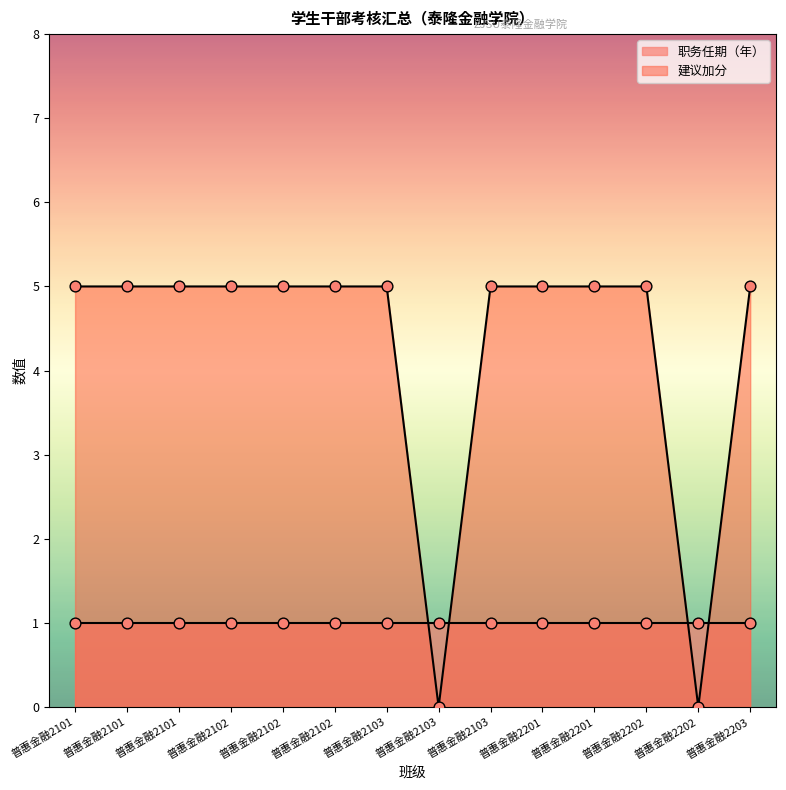

Approximately how many times larger is the value at 普惠金融2102 compared to 普惠金融2201?

1.0